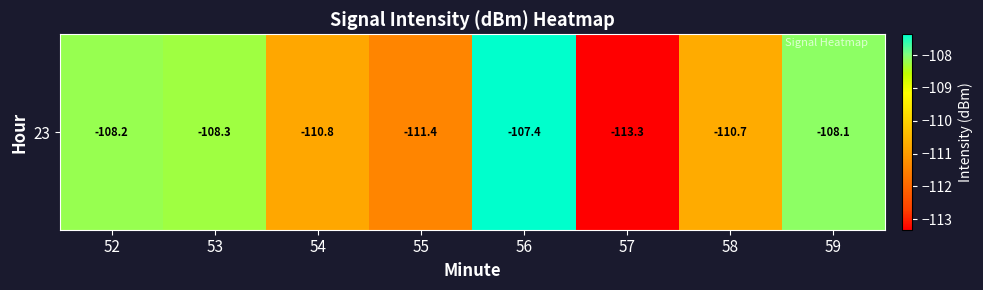

At which category does the chart reach its peak across all series?

56